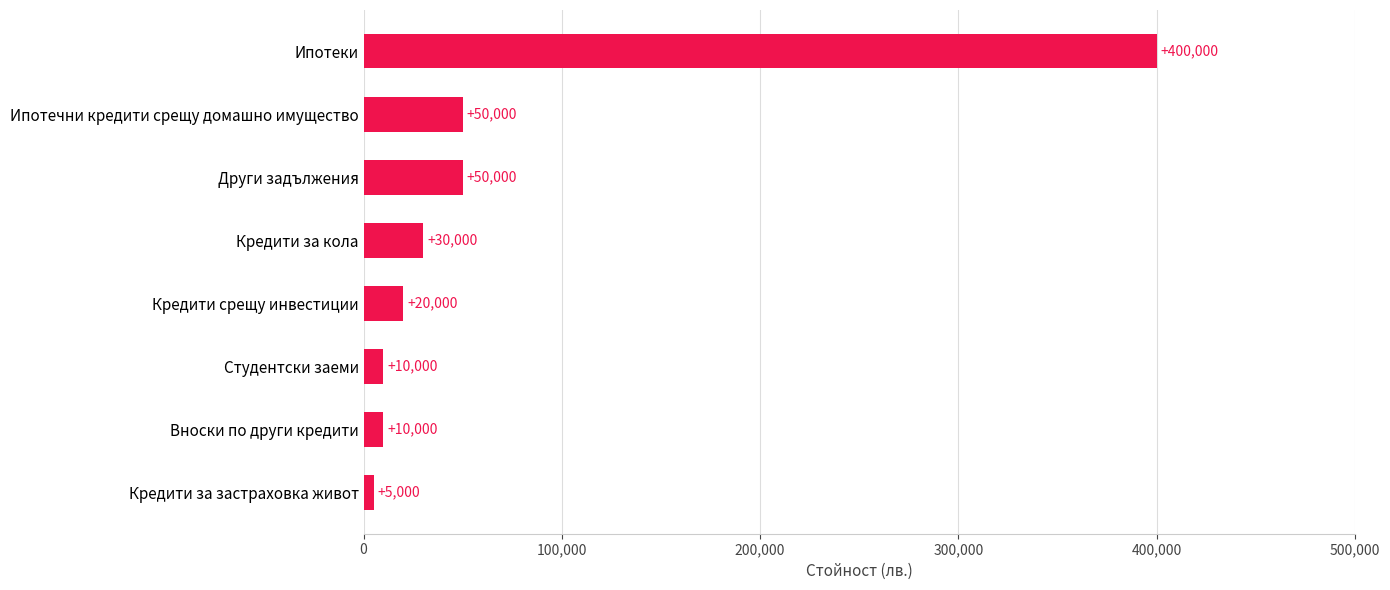

What is the minimum value shown in the chart?

5000